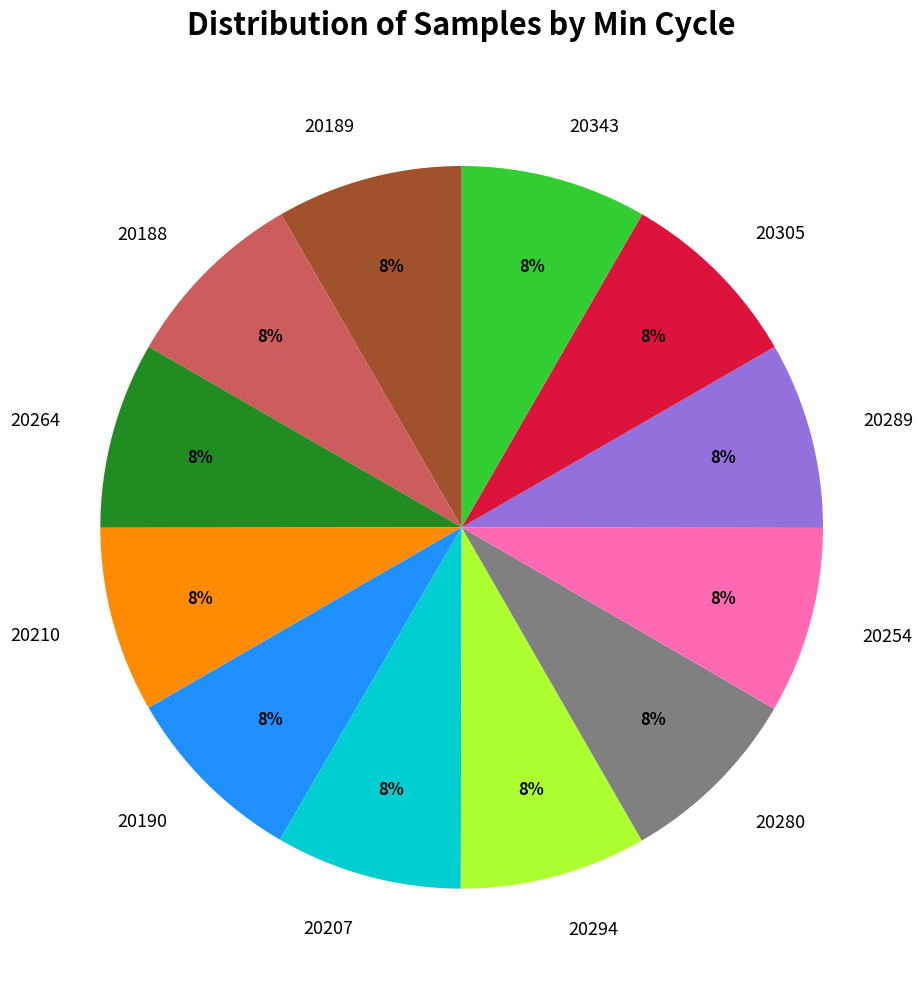

What percentage is the 20189 slice, to the nearest percent?

8%